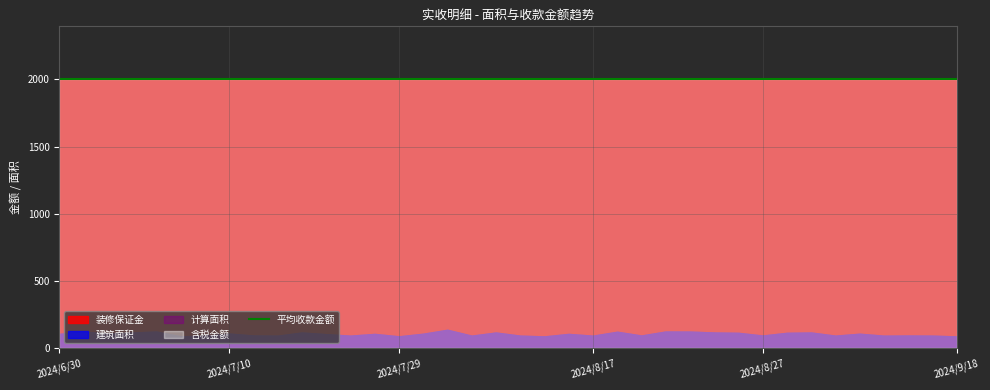

What is the difference between the 计算面积 values at 2024/7/29 and 2024/8/22?

35.2